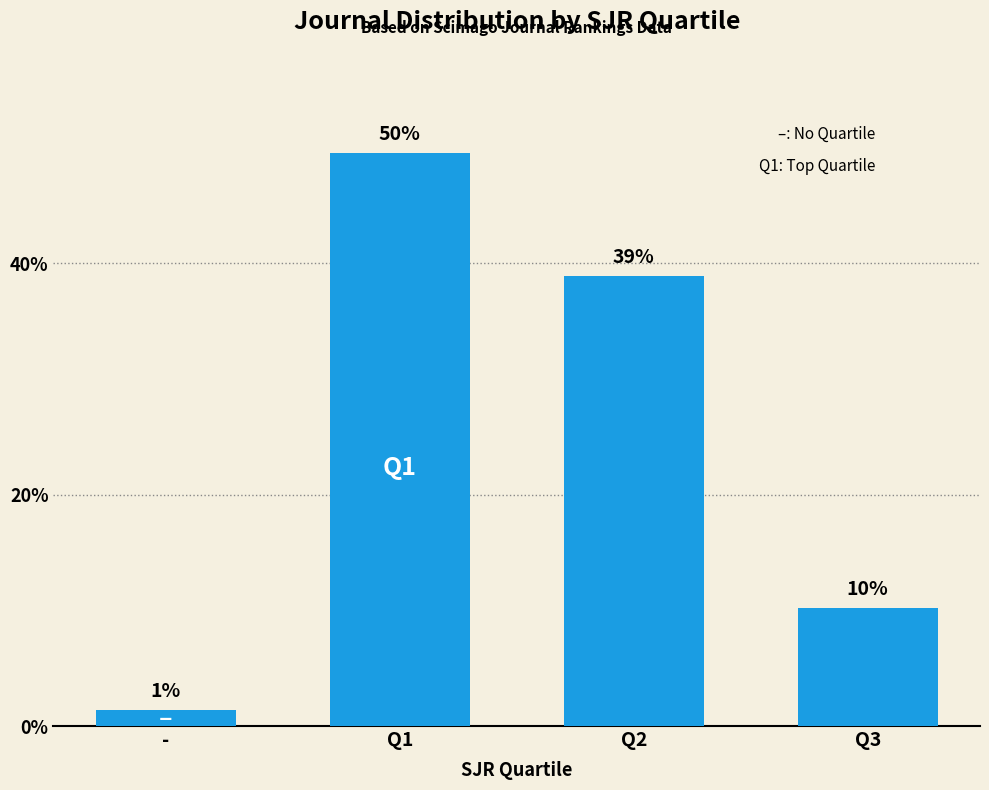

What is the label of the 1st bar from the right?

Q3